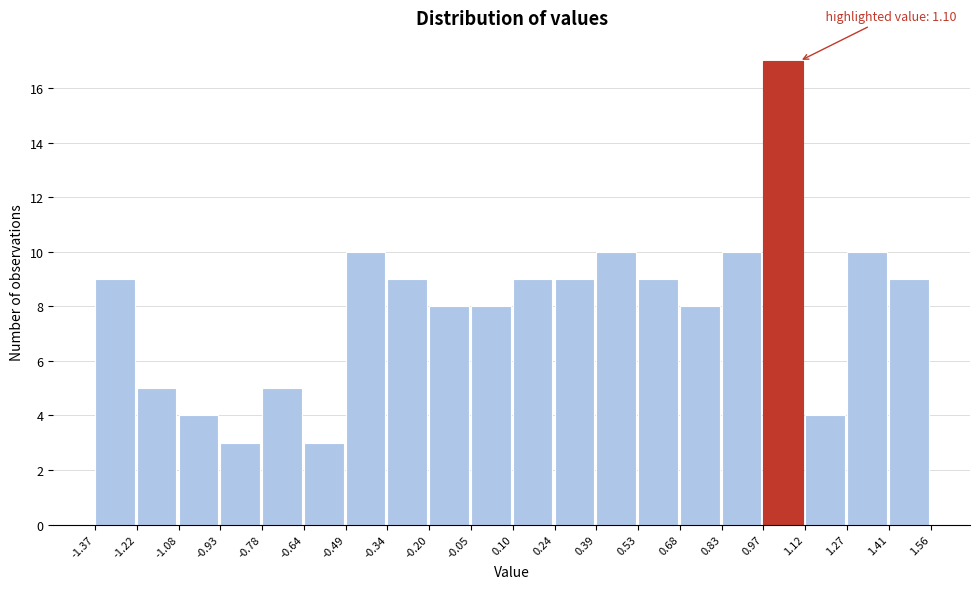

Which range on the x-axis has the tallest bar?

0.97 to 1.12